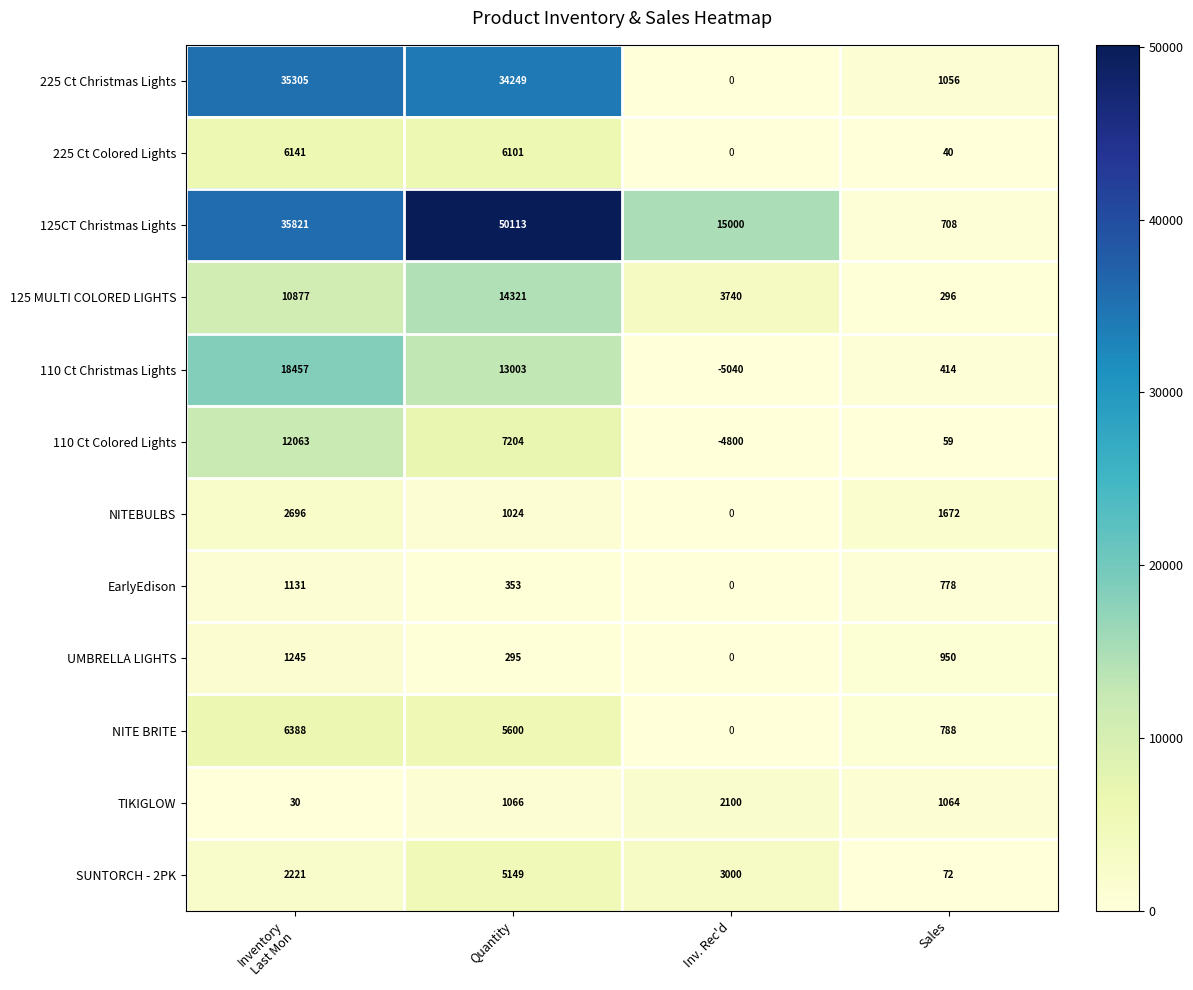

How many data points does each series have?

4